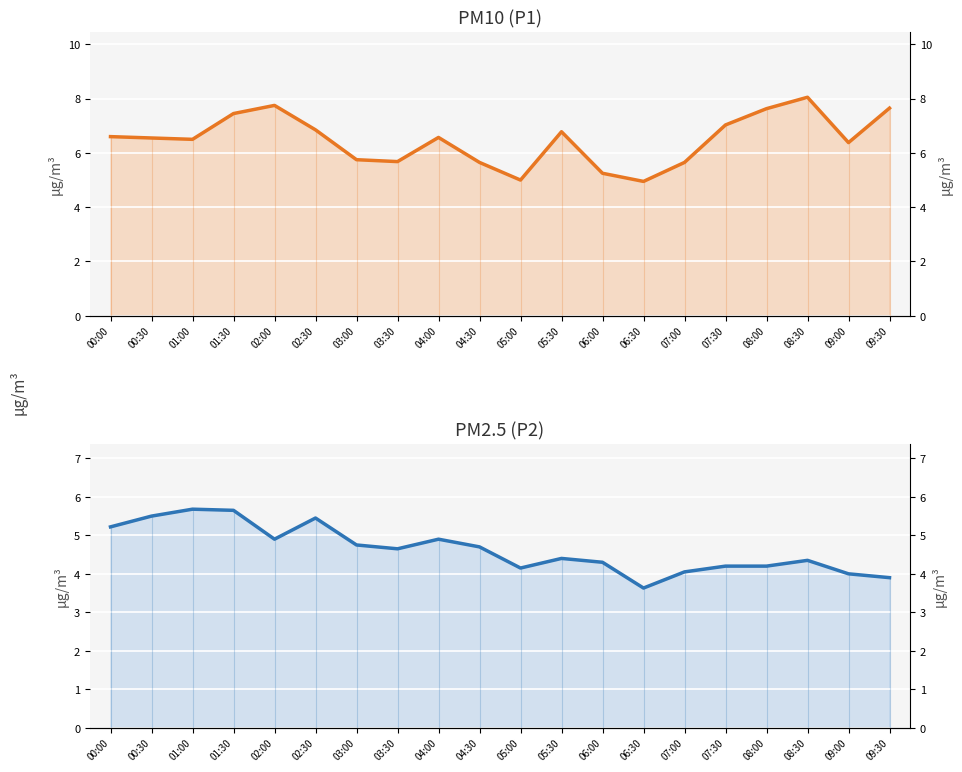

At how many categories does at least one series exceed 4?

20